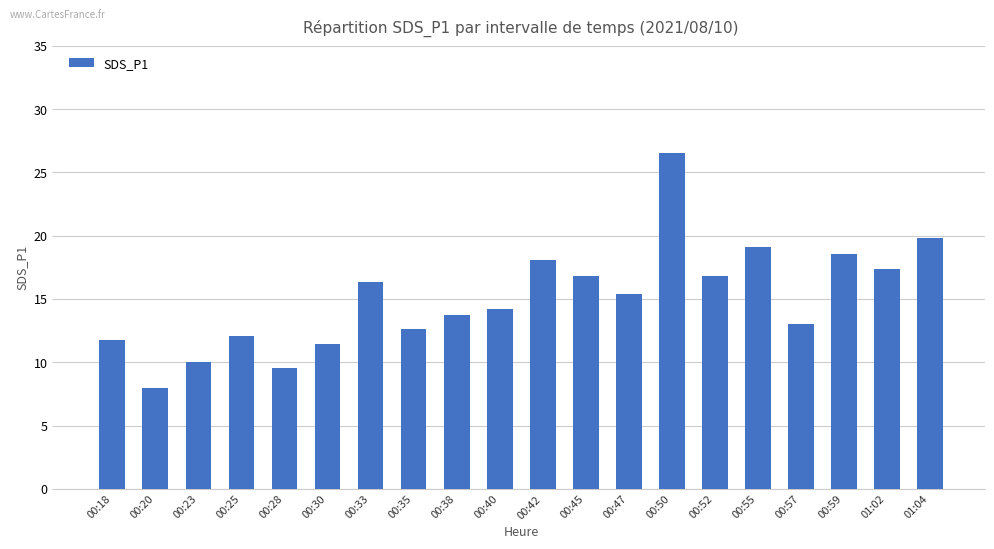

The chart shows a value of 9.6 at 00:28. True or false?

True